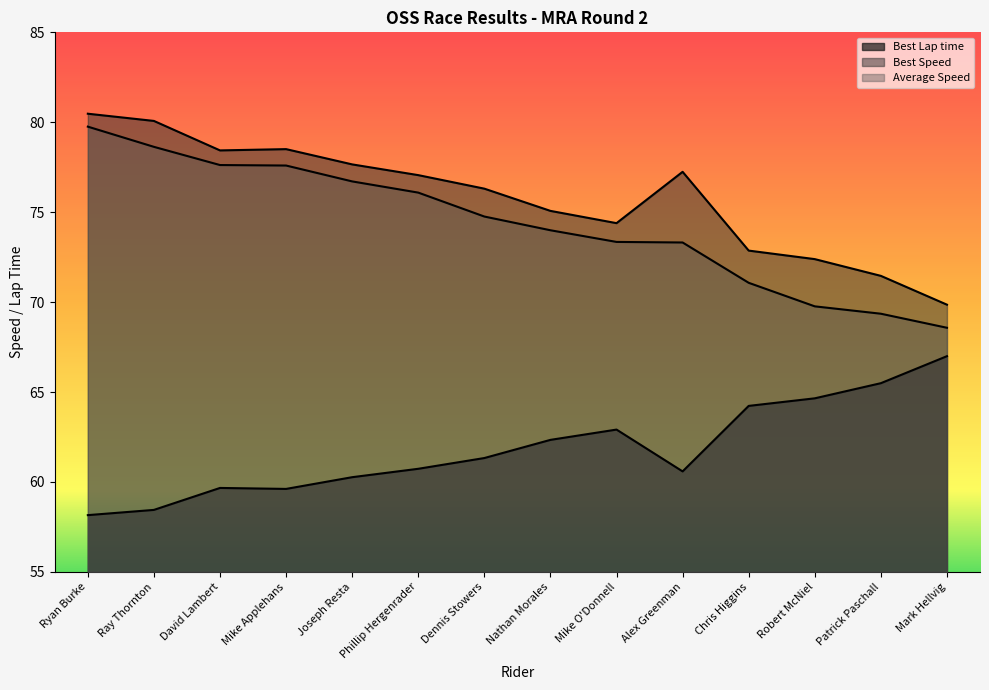

What are all the series names shown in the legend?

Best Lap time, Best Speed, Average Speed